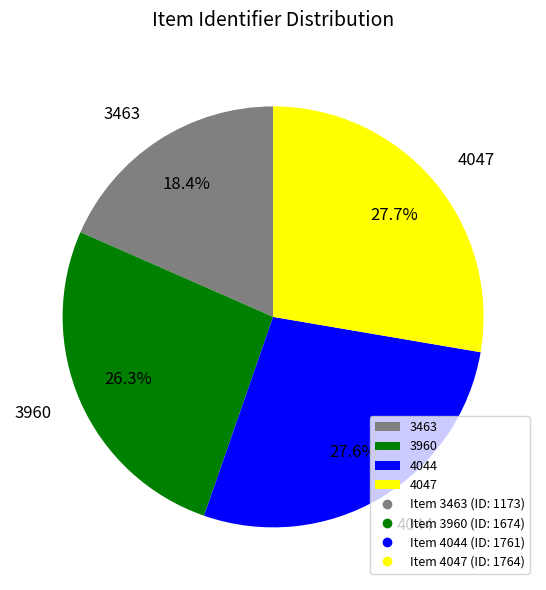

To the nearest percent, what percentage of the pie is 3463?

18%